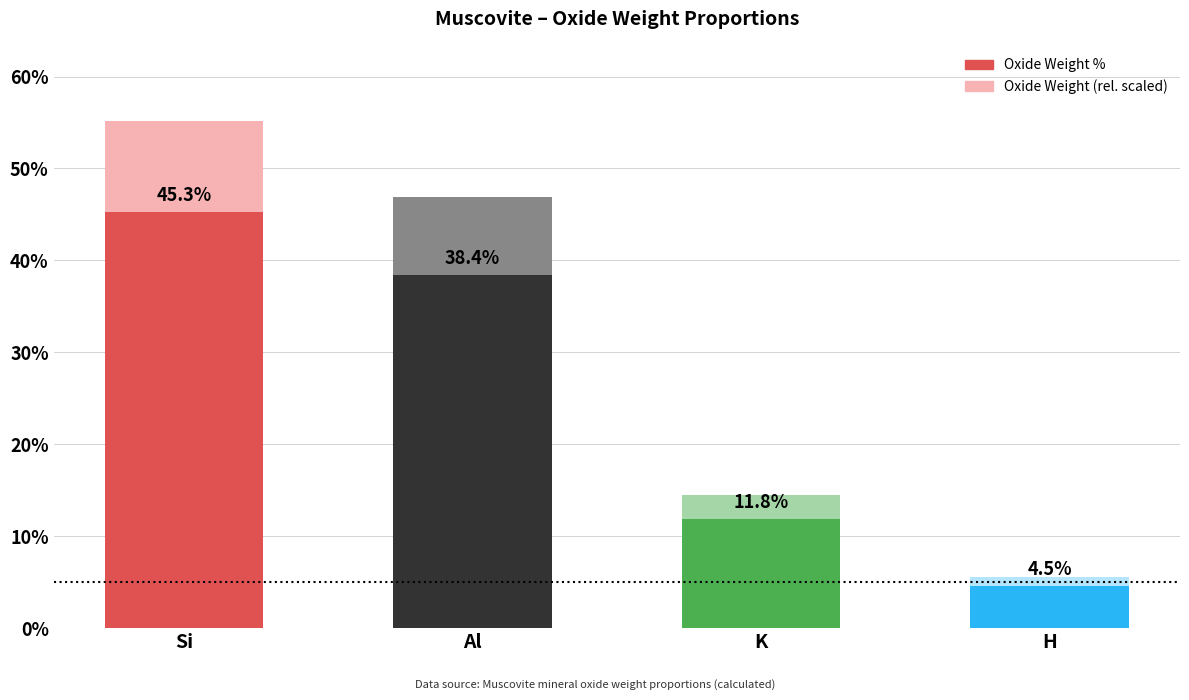

What is the sum of all Oxide Weight (scaled) values?

122.0